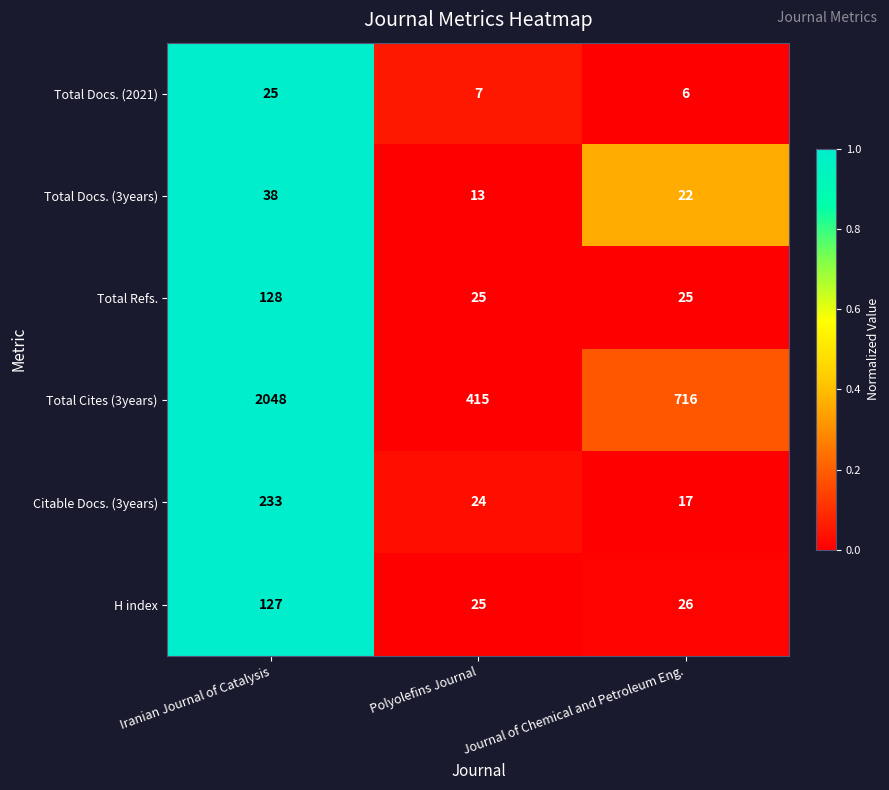

What is the spread (max minus min) of values at Journal of Chemical and Petroleum Eng.?

710